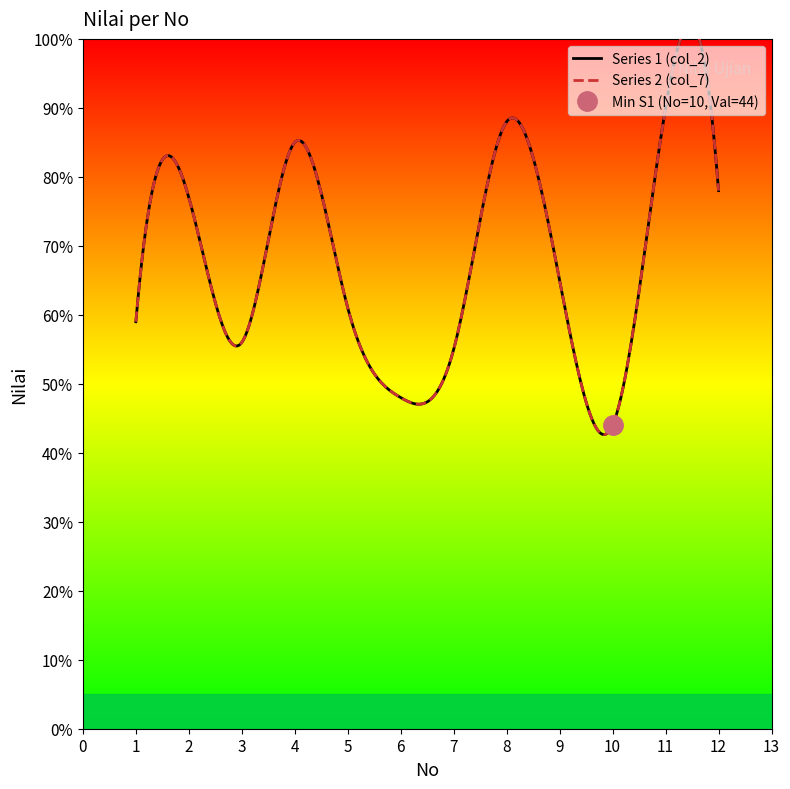

What is the value of the Series 1 (col_2) point at the 4th from the left?

85